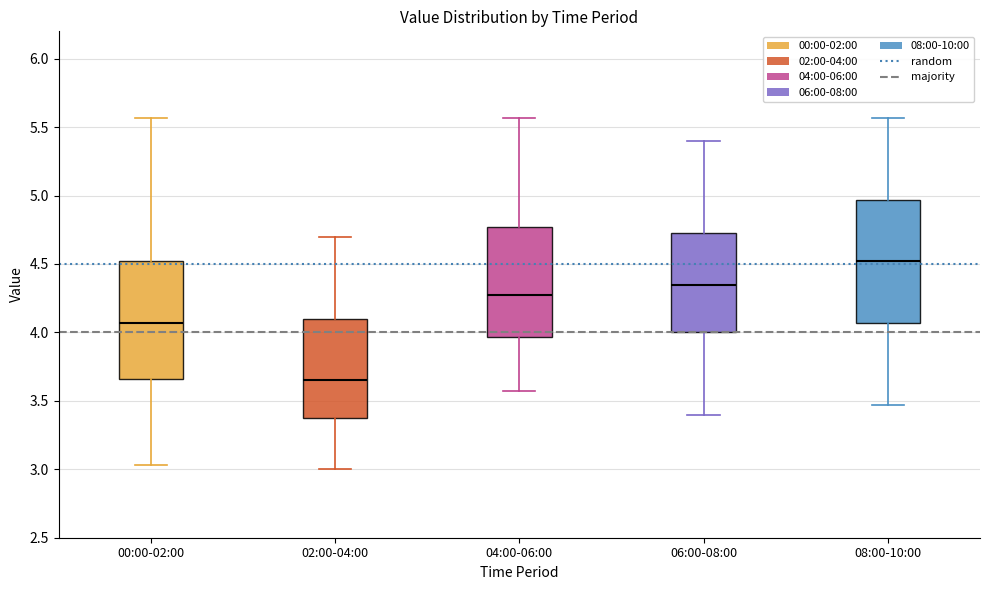

Which box has the highest median line?

08:00-10:00